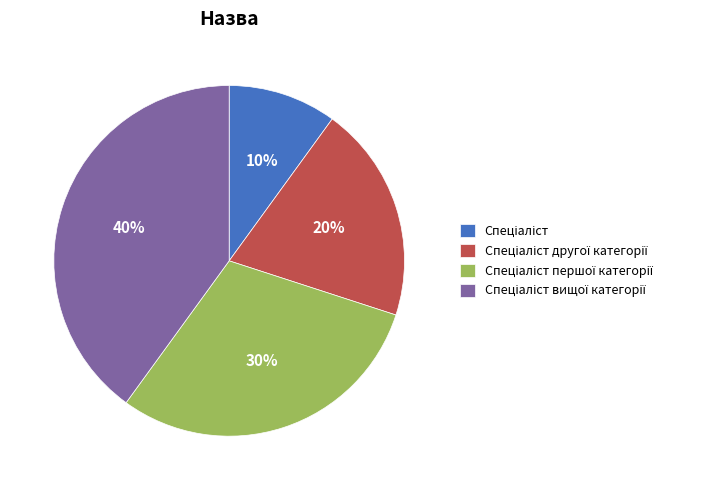

To the nearest percent, what is the average slice percentage?

25%